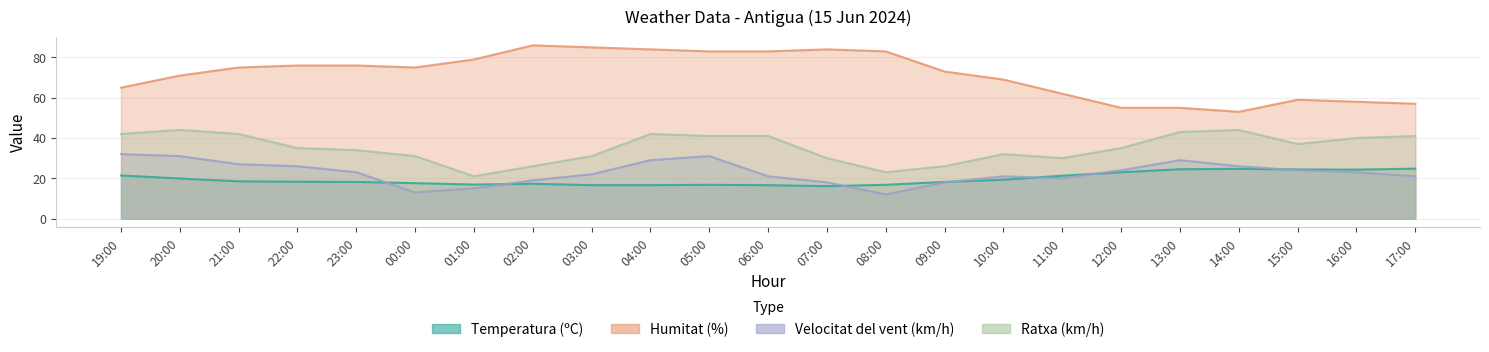

Reading left to right, list all the values displayed in this chart.

Temperatura (ºC): 19:00=21.4	20:00=19.9	21:00=18.5	22:00=18.3	23:00=18.2	00:00=17.6	01:00=16.9	02:00=17.3	03:00=16.6	04:00=16.6	05:00=16.8	06:00=16.6	07:00=16.1	08:00=16.8	09:00=18.2	10:00=19.3	11:00=21.3	12:00=23.0	13:00=24.5	14:00=24.7	15:00=24.4	16:00=24.3	17:00=24.8
Humitat (%): 19:00=65.0	20:00=71.0	21:00=75.0	22:00=76.0	23:00=76.0	00:00=75.0	01:00=79.0	02:00=86.0	03:00=85.0	04:00=84.0	05:00=83.0	06:00=83.0	07:00=84.0	08:00=83.0	09:00=73.0	10:00=69.0	11:00=62.0	12:00=55.0	13:00=55.0	14:00=53.0	15:00=59.0	16:00=58.0	17:00=57.0
Velocitat del vent (km/h): 19:00=32.0	20:00=31.0	21:00=27.0	22:00=26.0	23:00=23.0	00:00=13.0	01:00=15.0	02:00=19.0	03:00=22.0	04:00=29.0	05:00=31.0	06:00=21.0	07:00=18.0	08:00=12.0	09:00=18.0	10:00=21.0	11:00=20.0	12:00=24.0	13:00=29.0	14:00=26.0	15:00=24.0	16:00=23.0	17:00=21.0
Ratxa (km/h): 19:00=42.0	20:00=44.0	21:00=42.0	22:00=35.0	23:00=34.0	00:00=31.0	01:00=21.0	02:00=26.0	03:00=31.0	04:00=42.0	05:00=41.0	06:00=41.0	07:00=30.0	08:00=23.0	09:00=26.0	10:00=32.0	11:00=30.0	12:00=35.0	13:00=43.0	14:00=44.0	15:00=37.0	16:00=40.0	17:00=41.0